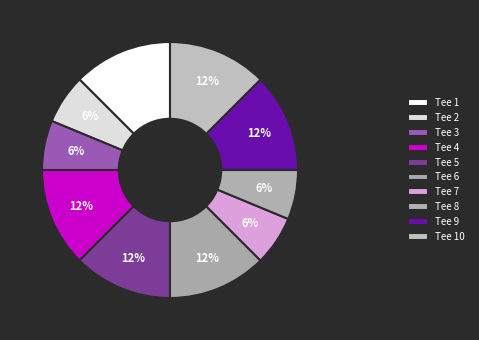

What is the smallest slice in the pie chart?

Tee 2